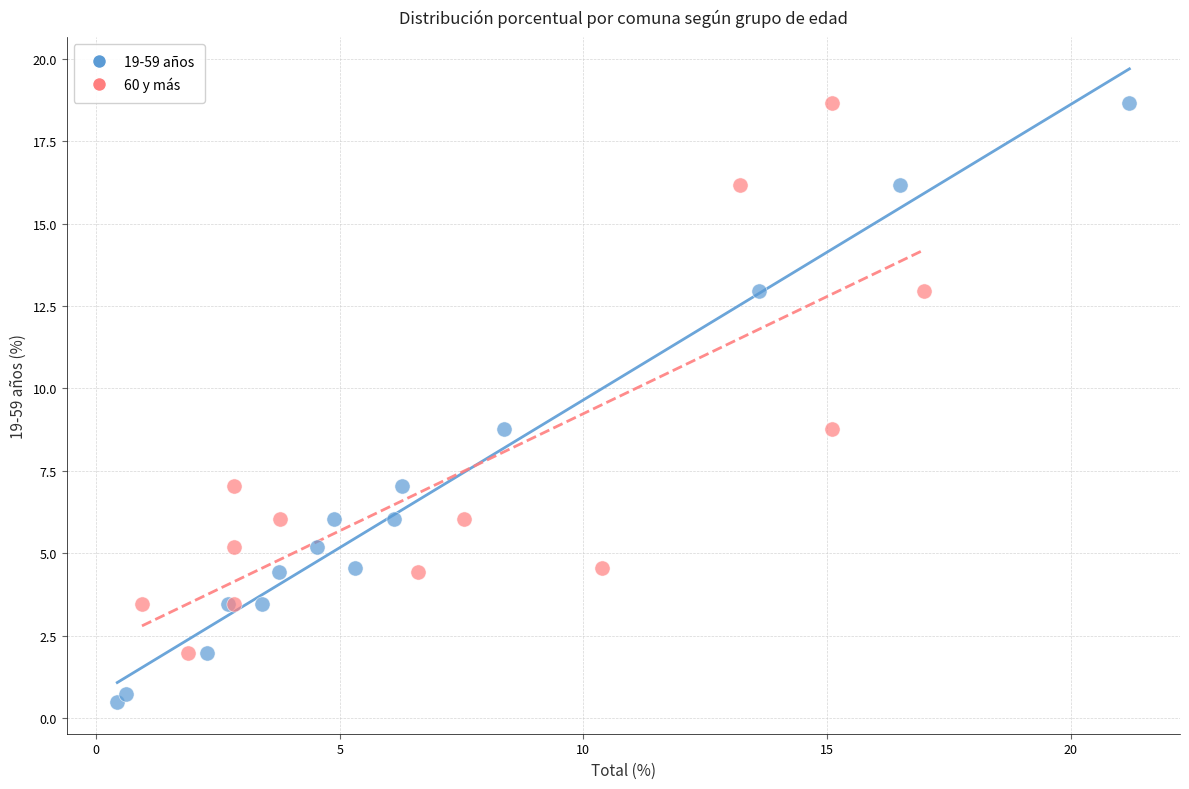

Which series has the largest Y range (max minus min)?

19-59 años